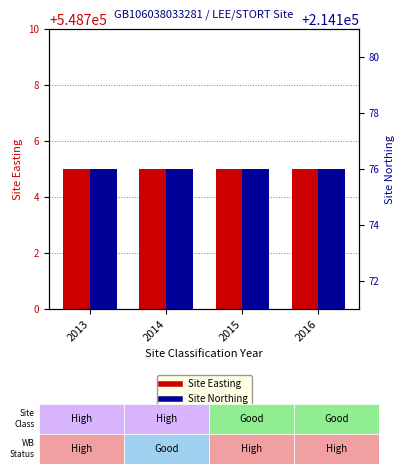

The Site Northing series shows 214176 at 2014. True or false?

True